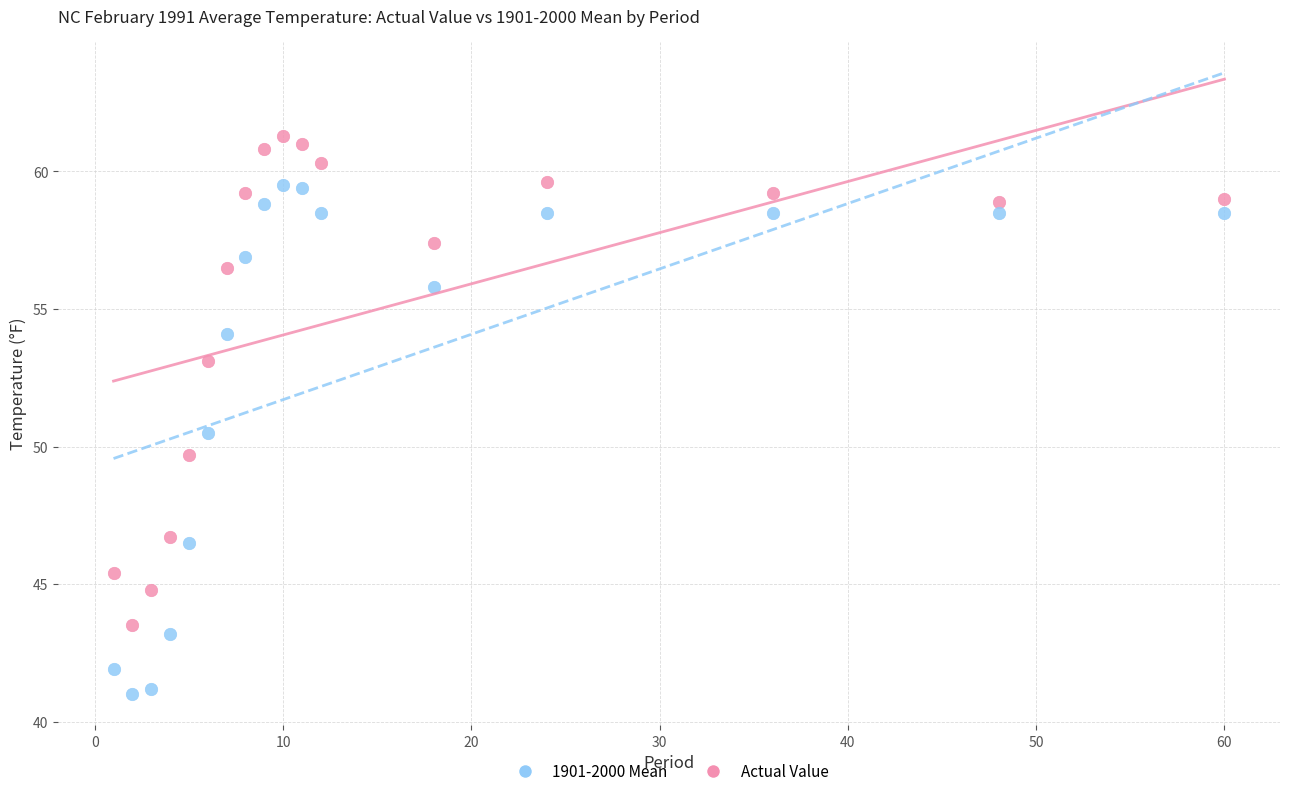

Which series reaches the minimum Y coordinate?

1901-2000 Mean